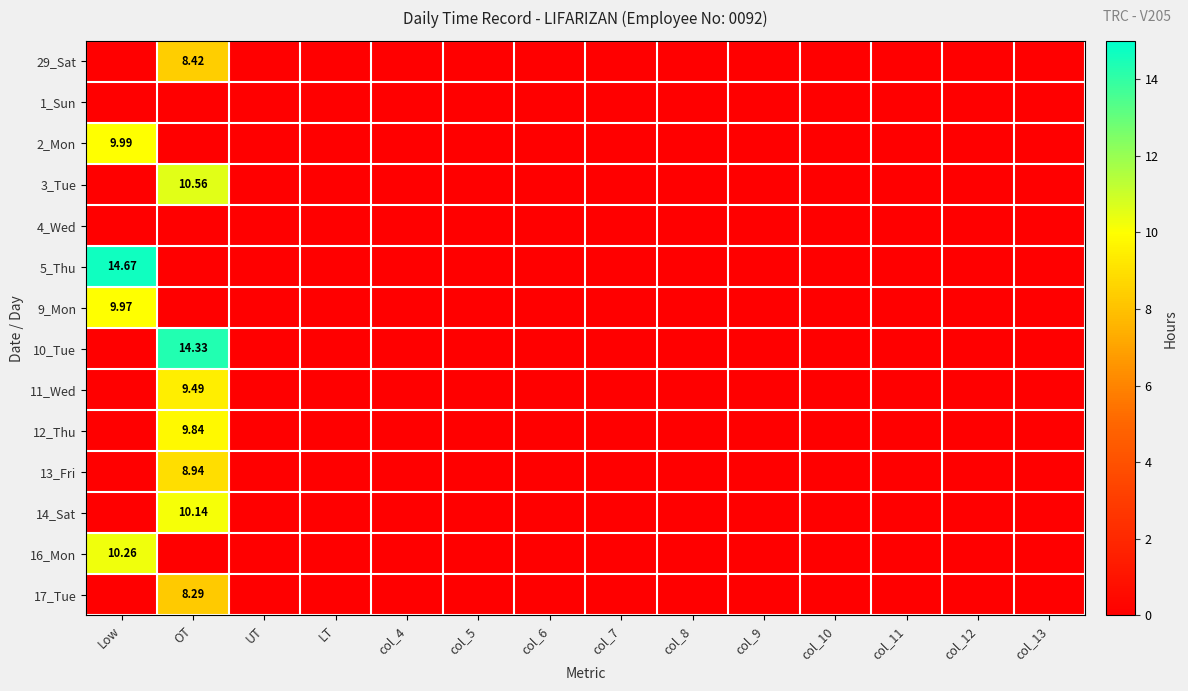

List the series in order of their peak value, highest first.

5_Thu, 10_Tue, 3_Tue, 16_Mon, 14_Sat, 2_Mon, 9_Mon, 12_Thu, 11_Wed, 13_Fri, 29_Sat, 17_Tue, 1_Sun, 4_Wed